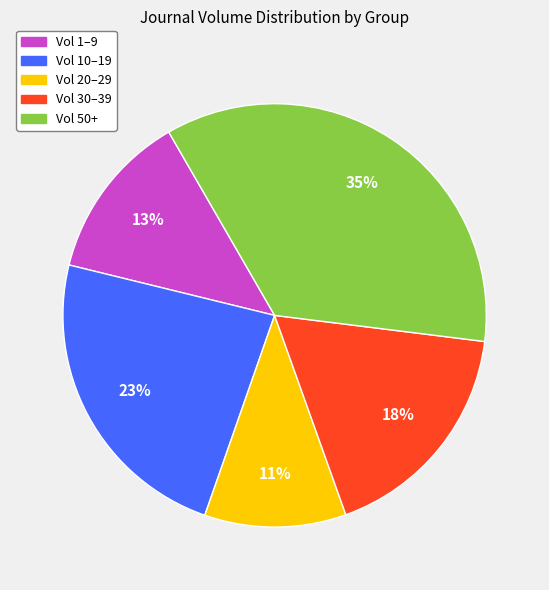

Is there a majority slice in this chart?

No